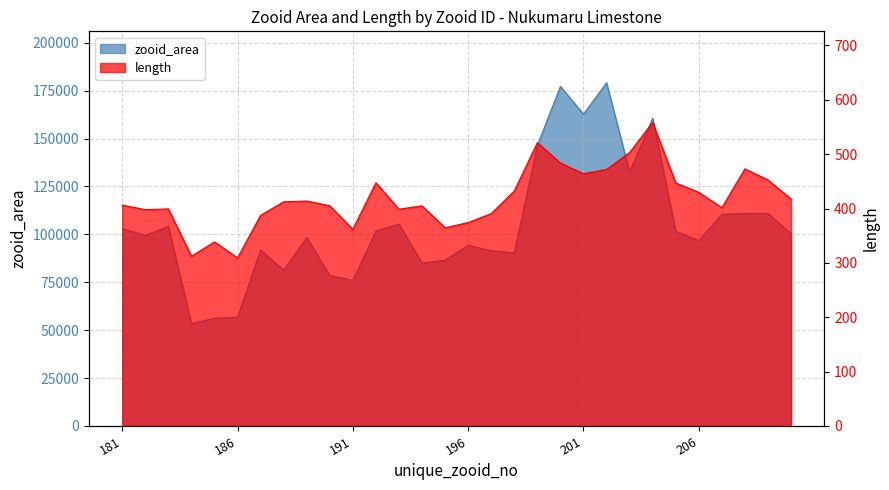

True or false: zooid_area has a value of 68296.5 at 182.

False